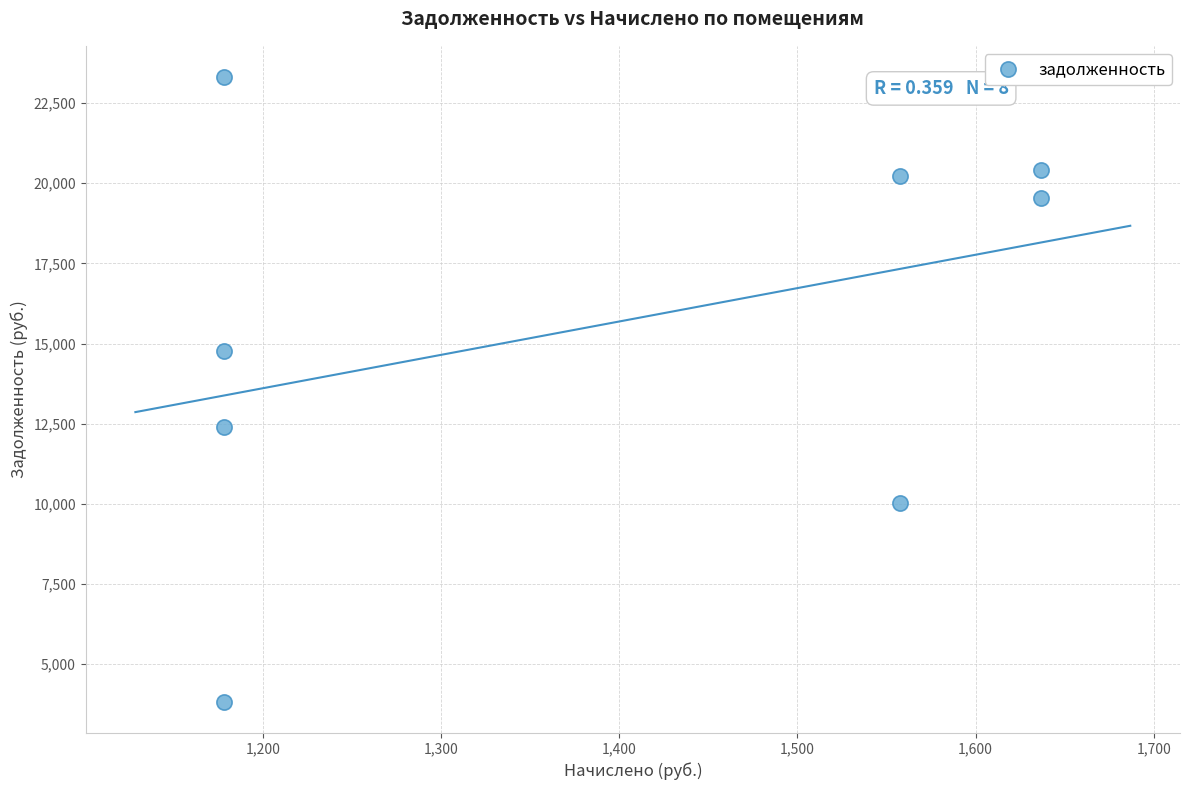

What is the average X value?

1387.8